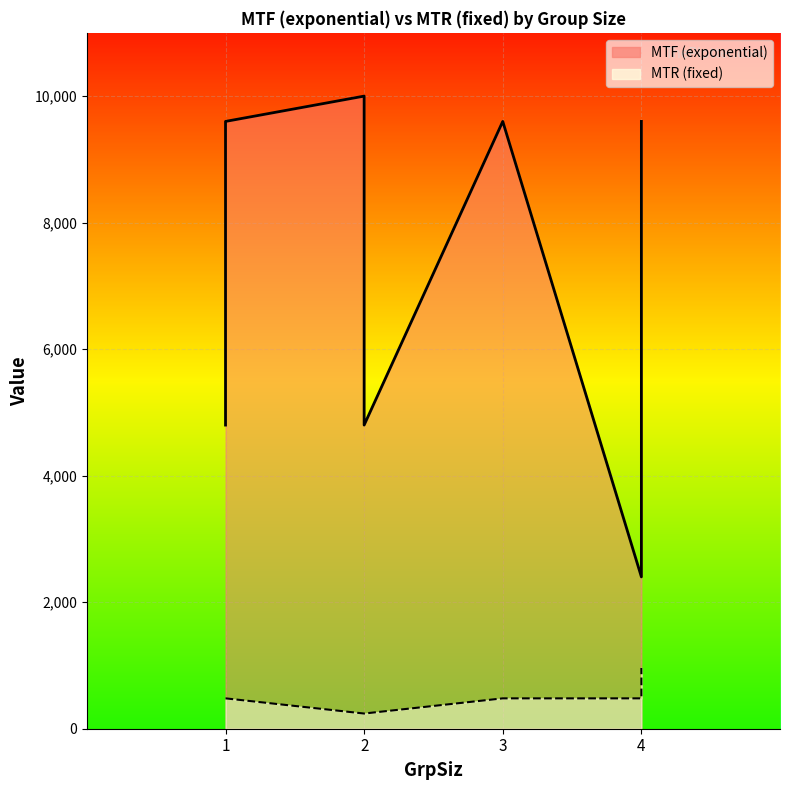

What are all the series names shown in the legend?

MTF (exponential) line, MTR (fixed) line